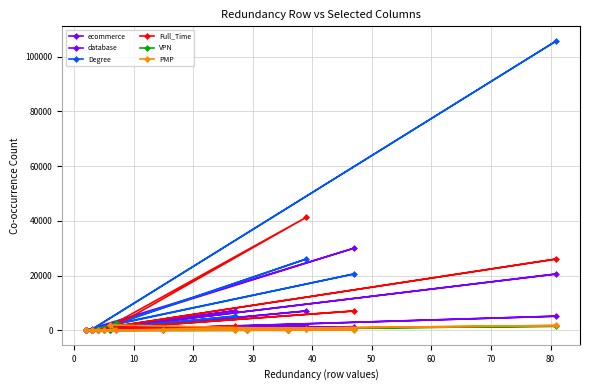

What is the average value of the VPN series?

345